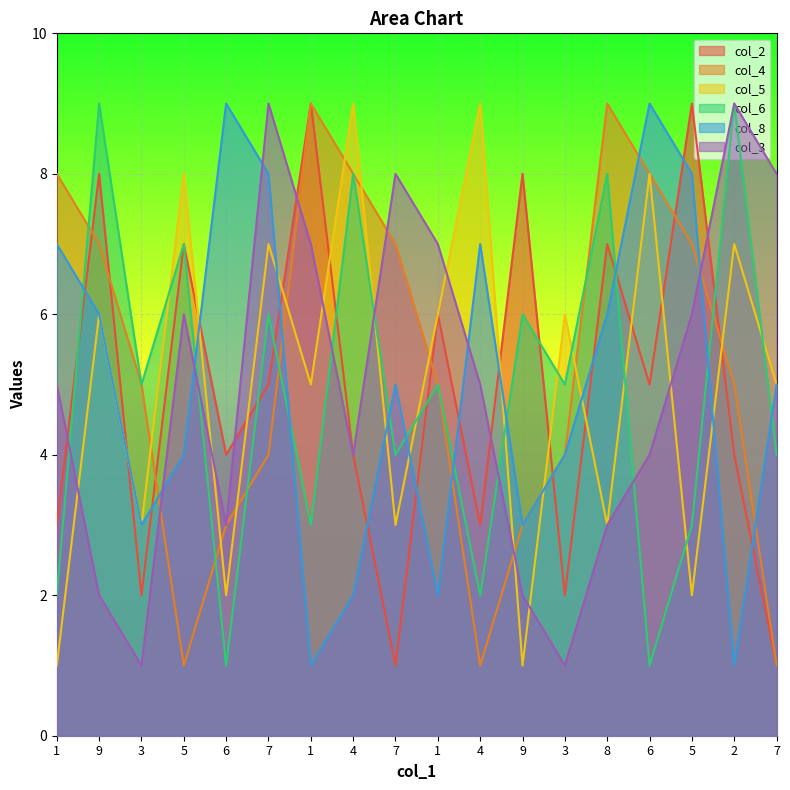

What is the sum of the col_6 values at 5 and 2?

16